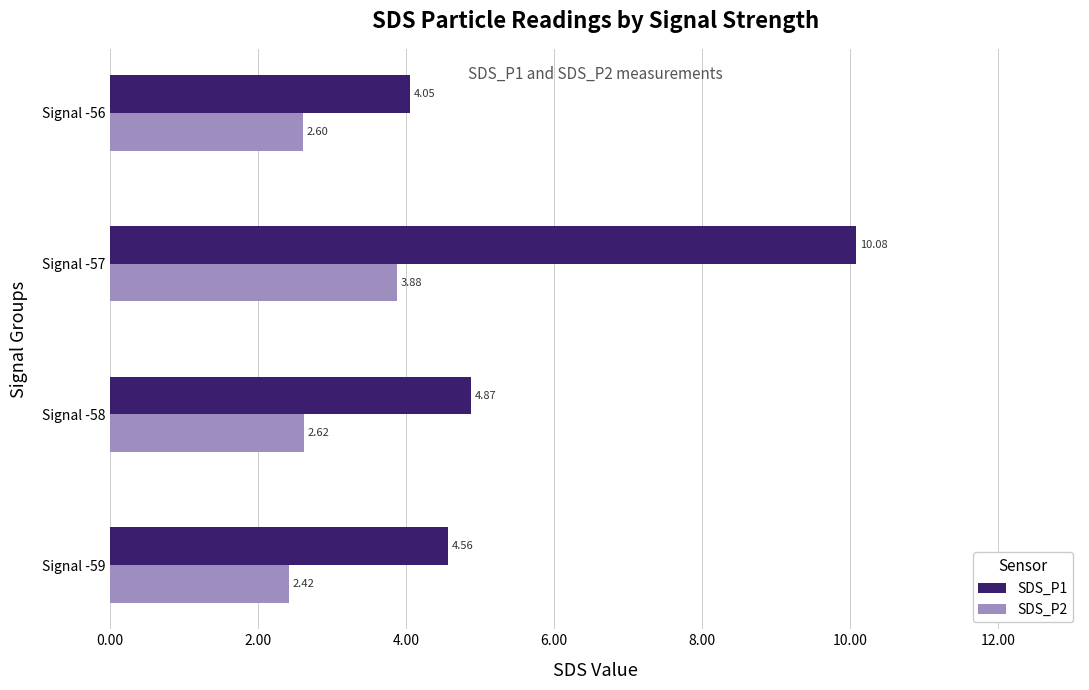

List the series in order of their overall mean, highest first.

SDS_P1, SDS_P2